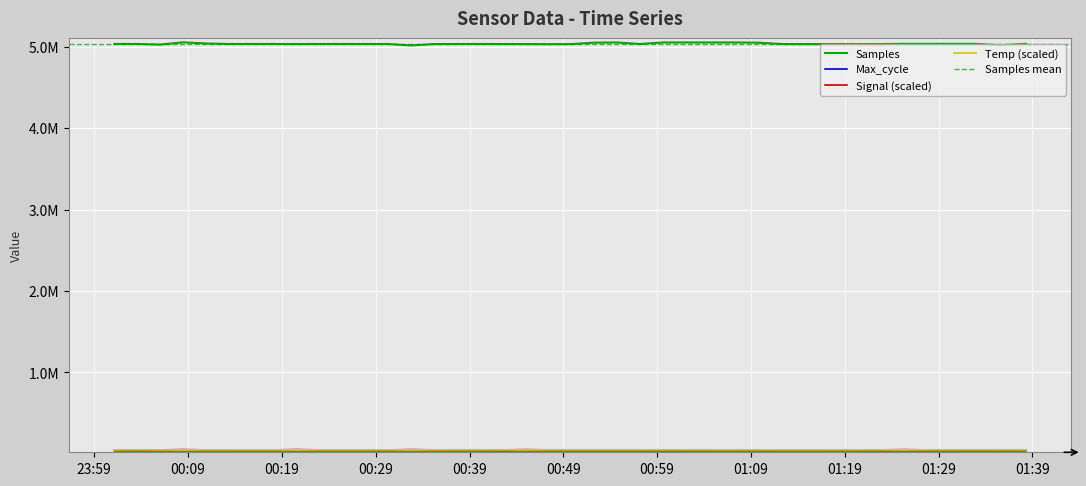

What is the value of the Temp point at the 40th from the left?

50250